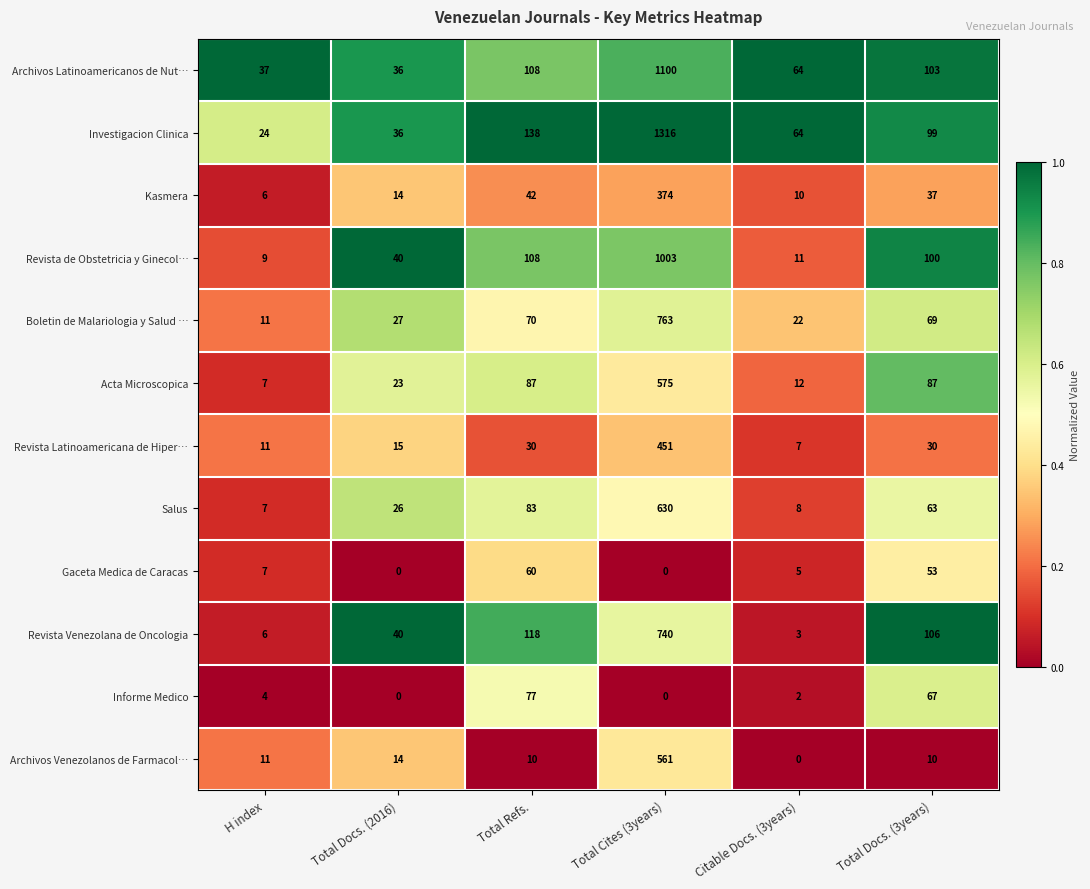

Rank the categories by Investigacion Clinica value from highest to lowest.

Total Cites (3years), Total Refs., Total Docs. (3years), Citable Docs. (3years), Total Docs. (2016), H index